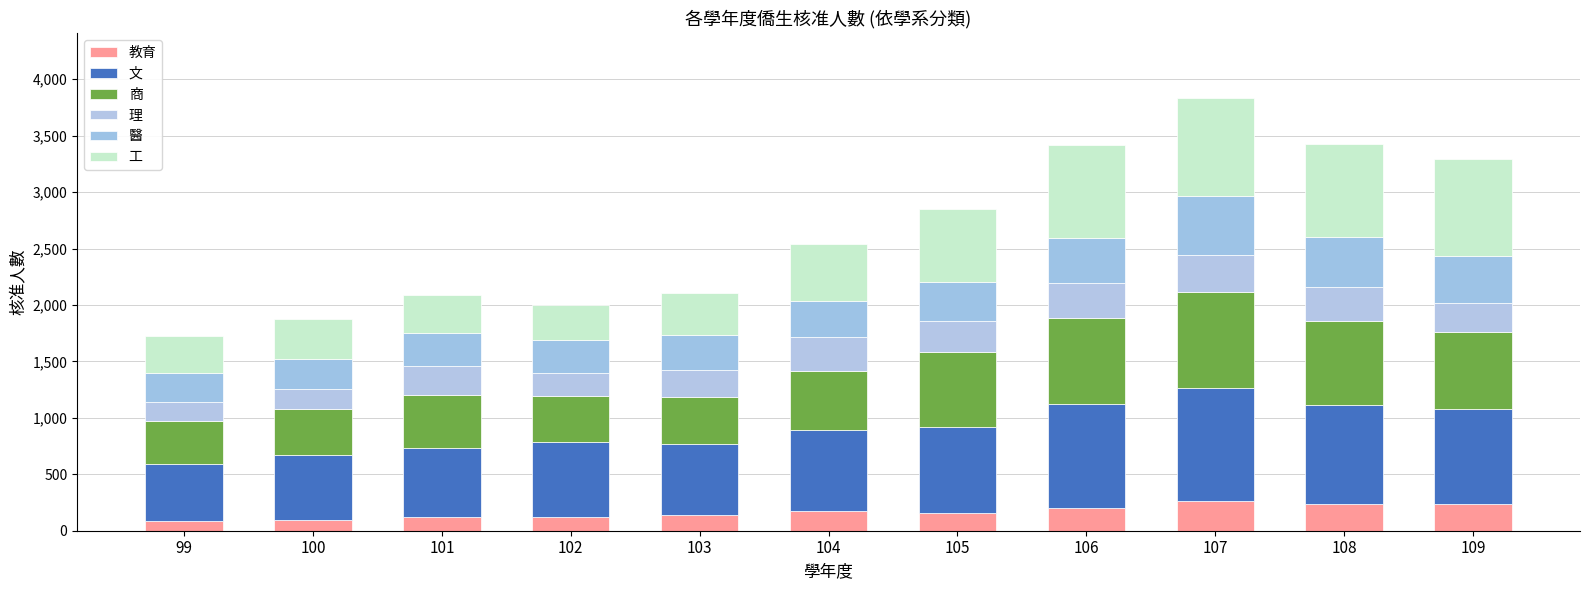

Rank the categories by 商 value from highest to lowest.

107, 106, 108, 109, 105, 104, 101, 103, 102, 100, 99